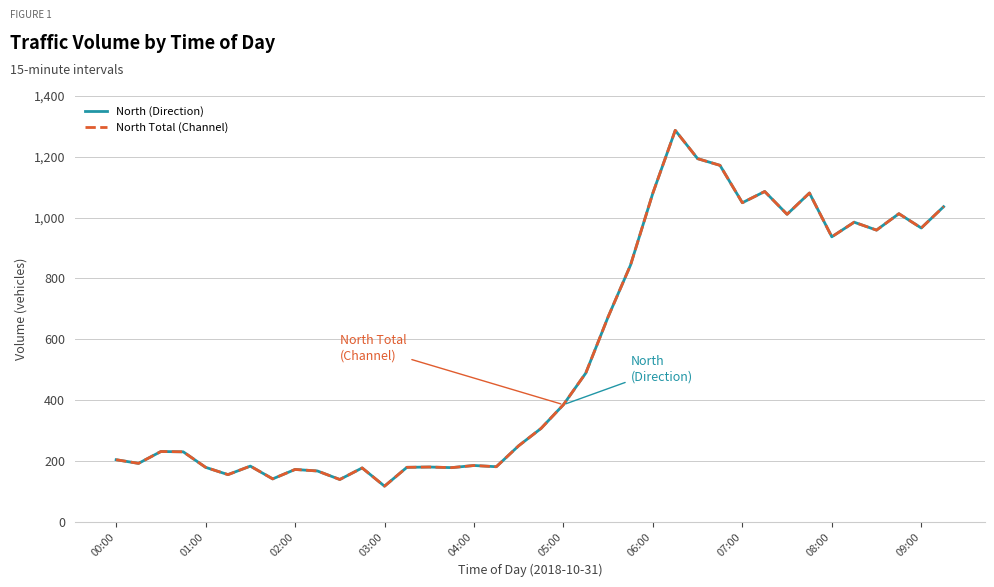

Where does the North Total (Channel) series first go above 307?

05:00